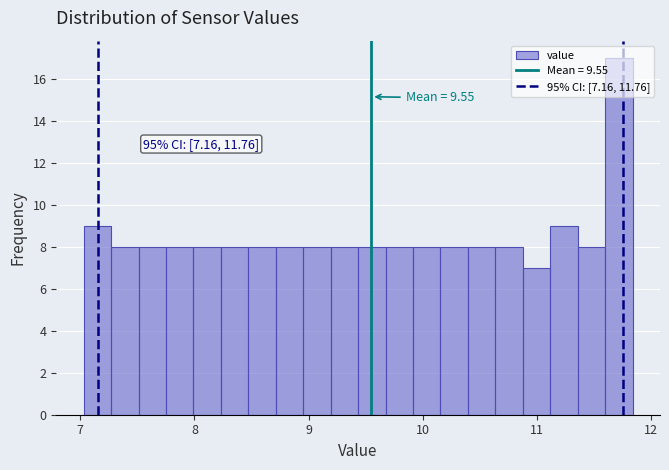

Around what value on the x-axis is the tallest bar? Give the approximate position of its centre, as read against the axis.

11.7